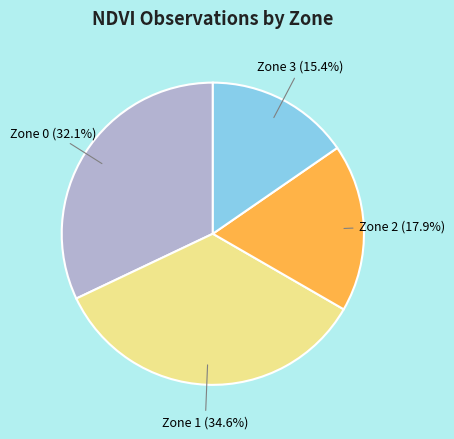

Count the number of slices in the pie.

4